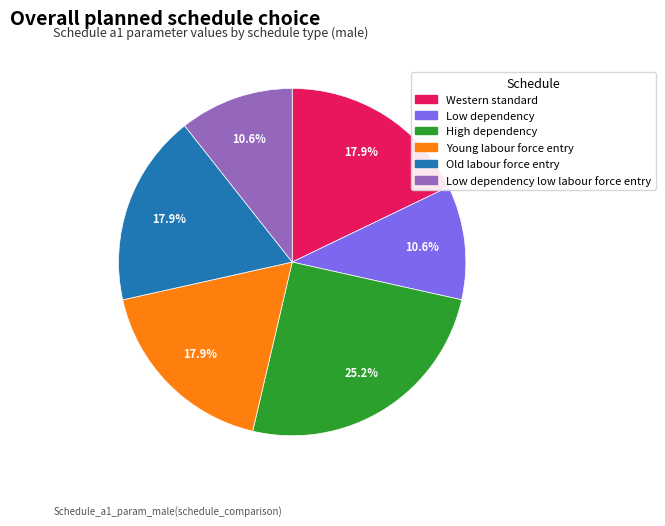

Is there a majority slice in this chart?

No